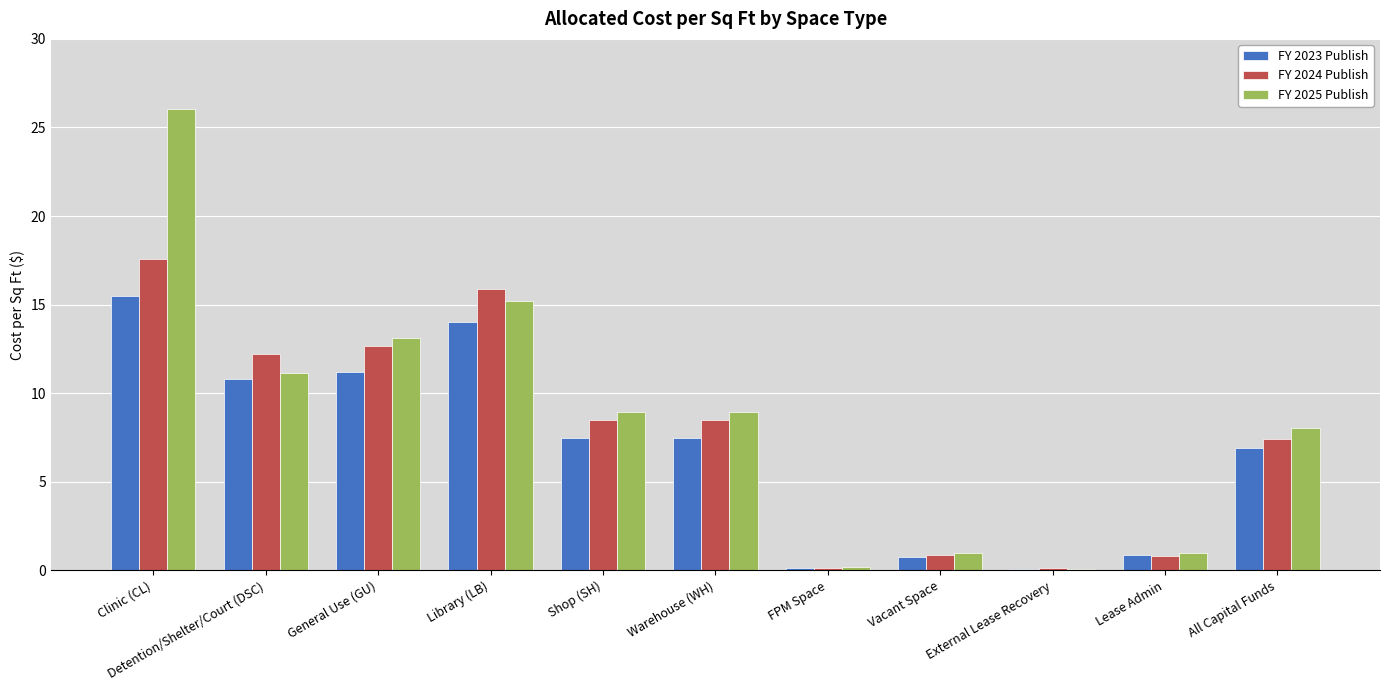

What is the highest value of the FY 2024 Publish series?

17.6